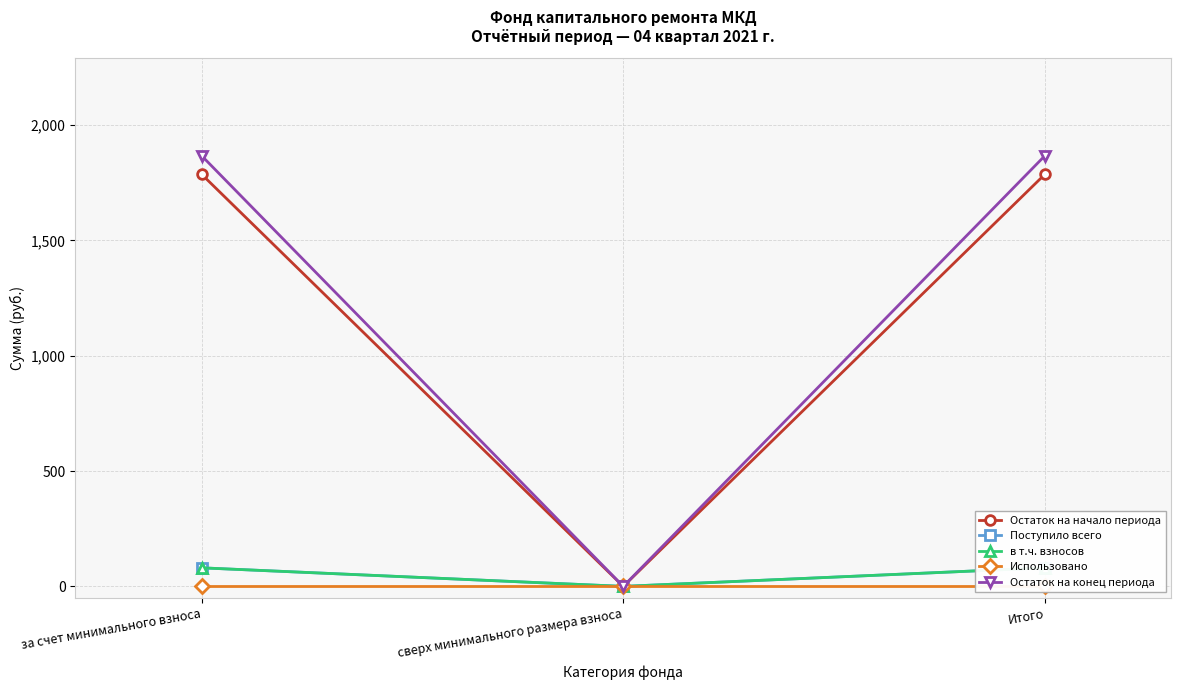

Is this an area chart (filled region under the line)?

No